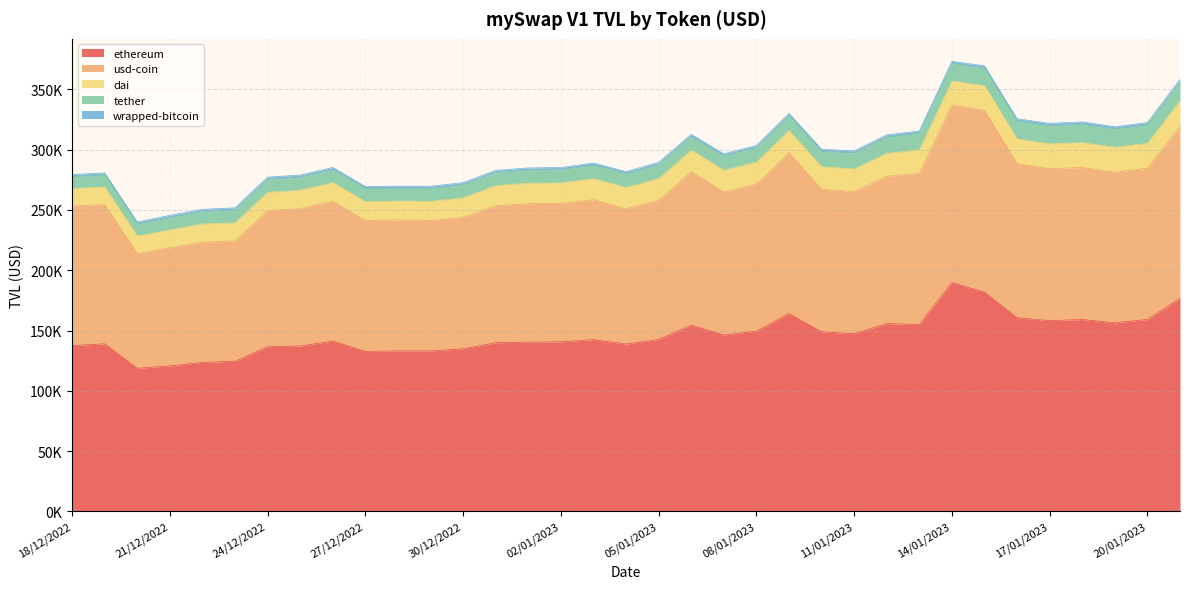

What is the spread (max minus min) of values at 09/01/2023?

162316.0